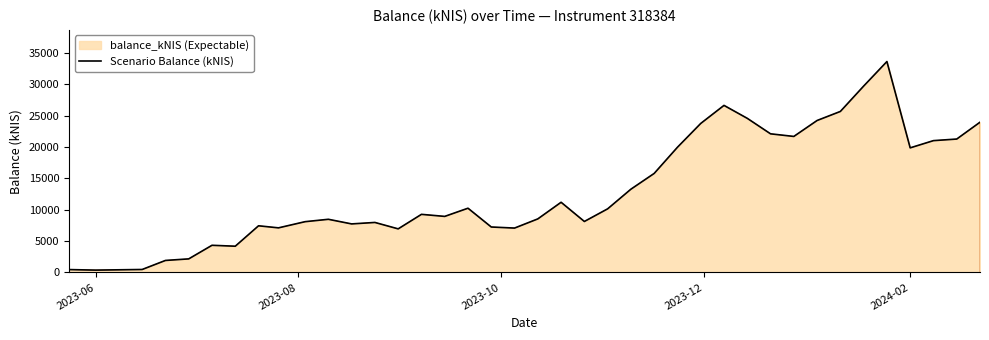

Reading left to right, list all the values displayed in this chart.

466.3	380.6	431.1	482.0	1922.9	2172.1	4341.0	4193.0	7450.6	7121.4	8106.2	8487.7	7750.4	7984.3	6960.9	9276.8	8948.9	10254.7	7257.4	7086.8	8550.4	11203.4	8140.1	10154.4	13289.9	15804.3	19978.8	23776.2	26655.8	24591.8	22120.5	21704.7	24247.4	25690.8	29733.9	33651.2	19883.0	21035.5	21286.9	23973.1